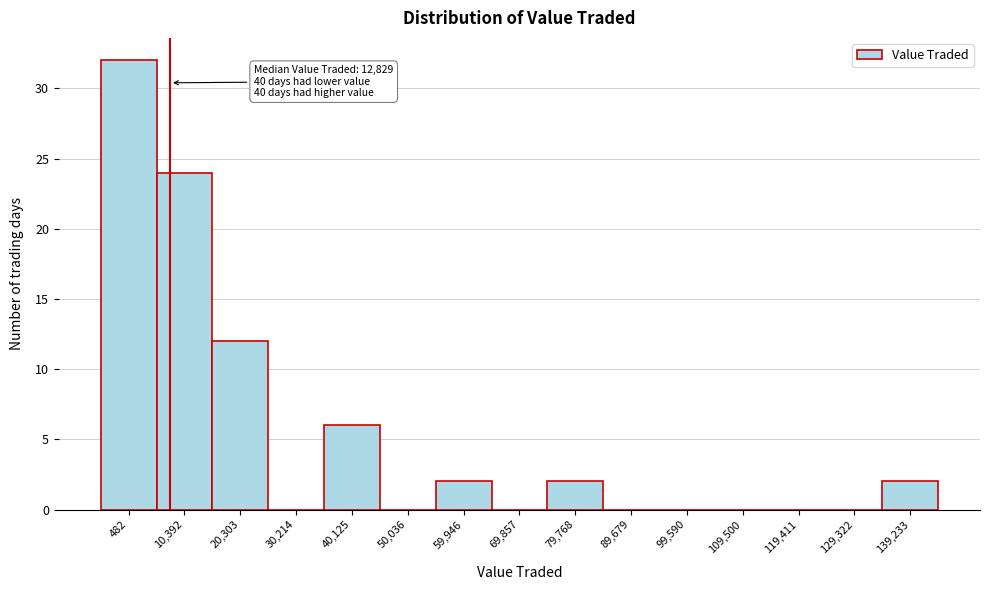

Reading left to right, what are all the values shown in this chart?

482=32	10,392=24	20,303=12	30,214=0	40,125=6	50,036=0	59,946=2	69,857=0	79,768=2	89,679=0	99,590=0	109,500=0	119,411=0	129,322=0	139,233=2